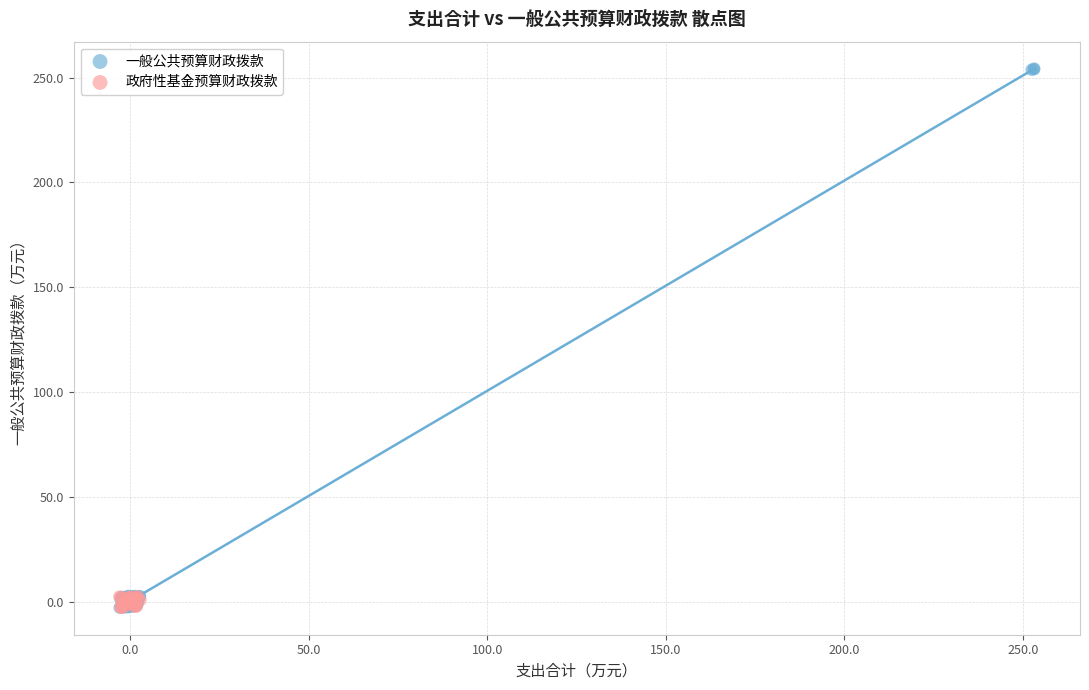

Which series has the widest spread of Y values?

一般公共预算财政拨款